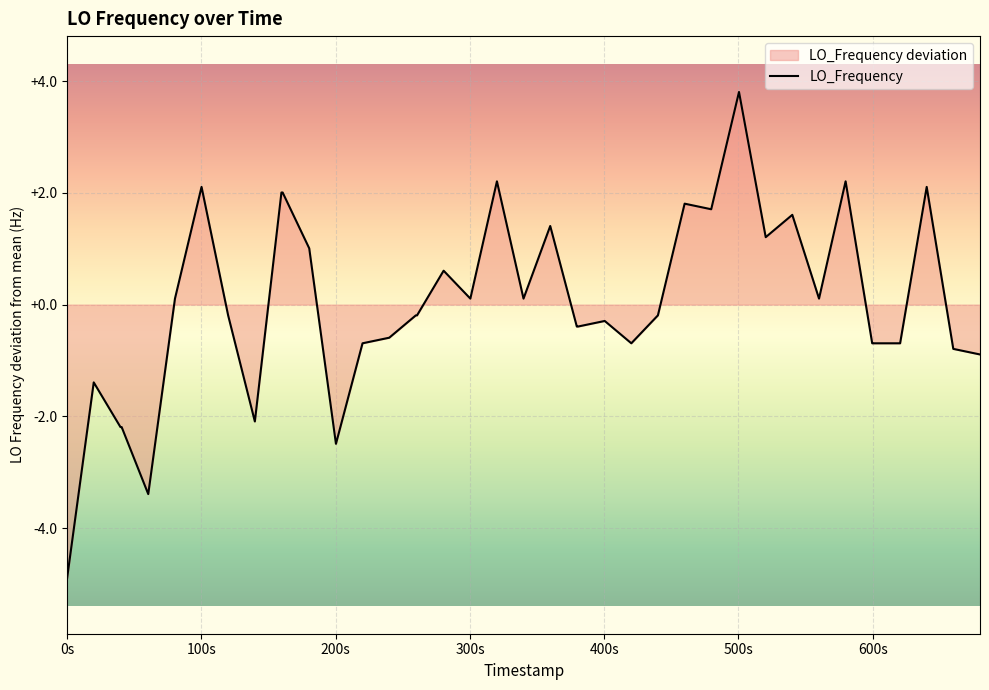

What is the difference between the maximum and minimum values?

8.7